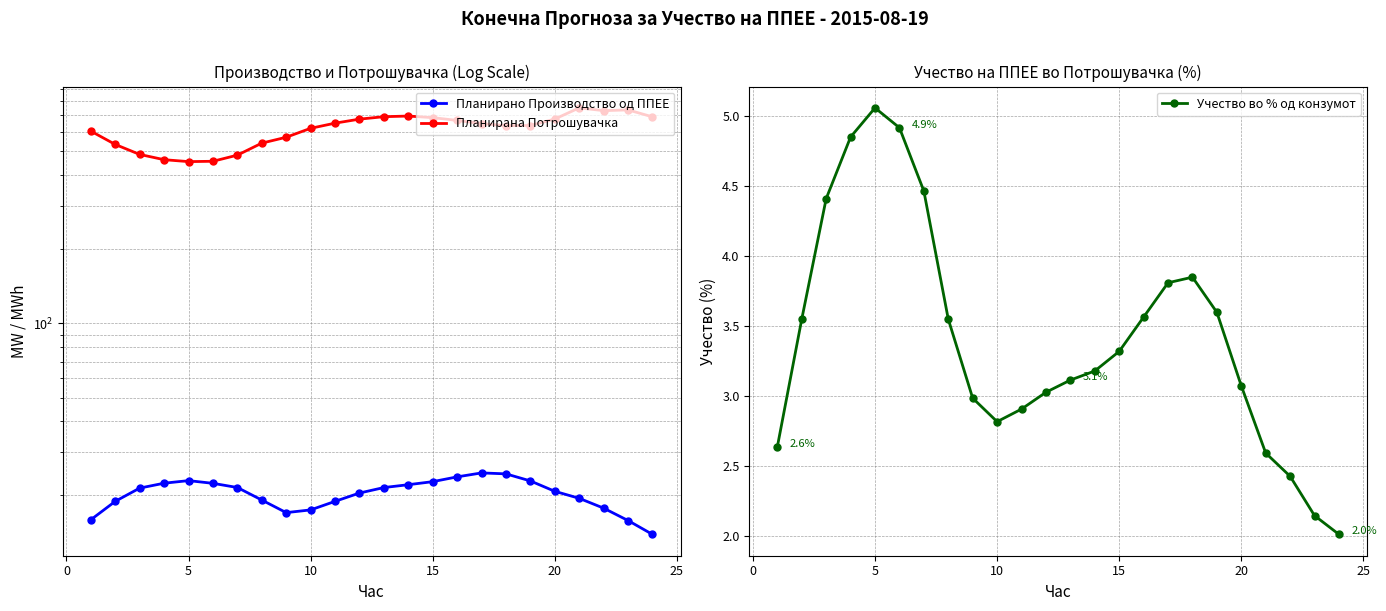

What is the smallest value displayed?

2.0